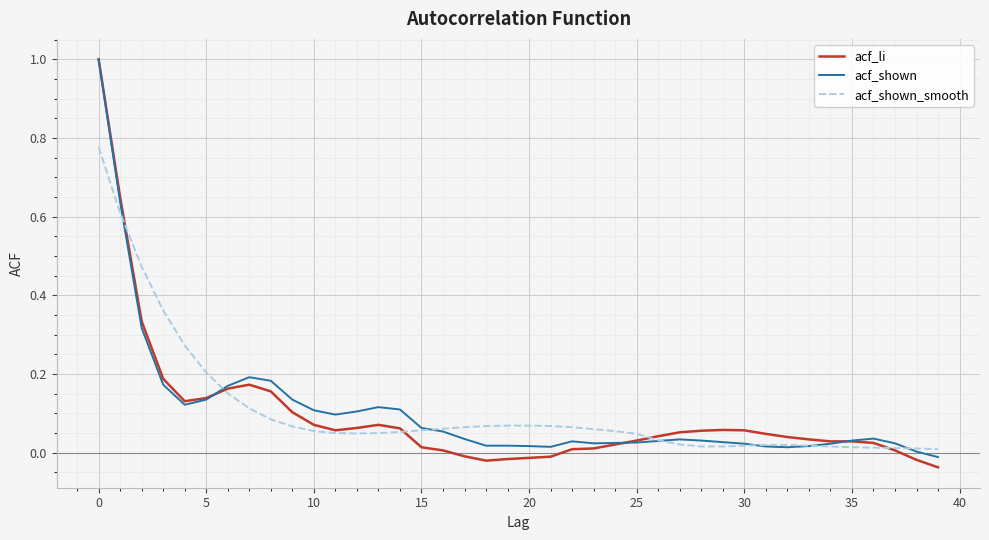

Which series has the largest range (max minus min)?

acf_li